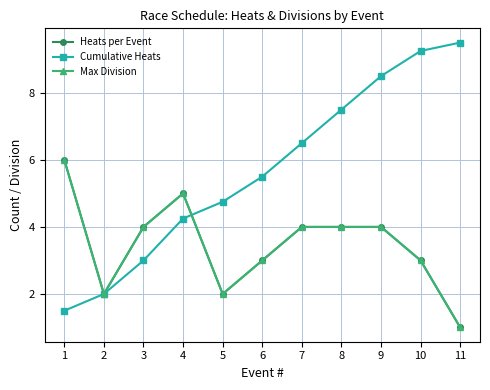

Reading left to right, extract all data points from this chart.

Heats per Event: 6.0	2.0	4.0	5.0	2.0	3.0	4.0	4.0	4.0	3.0	1.0
Cumulative Heats: 1.5	2.0	3.0	4.2	4.8	5.5	6.5	7.5	8.5	9.2	9.5
Max Division: 6.0	2.0	4.0	5.0	2.0	3.0	4.0	4.0	4.0	3.0	1.0